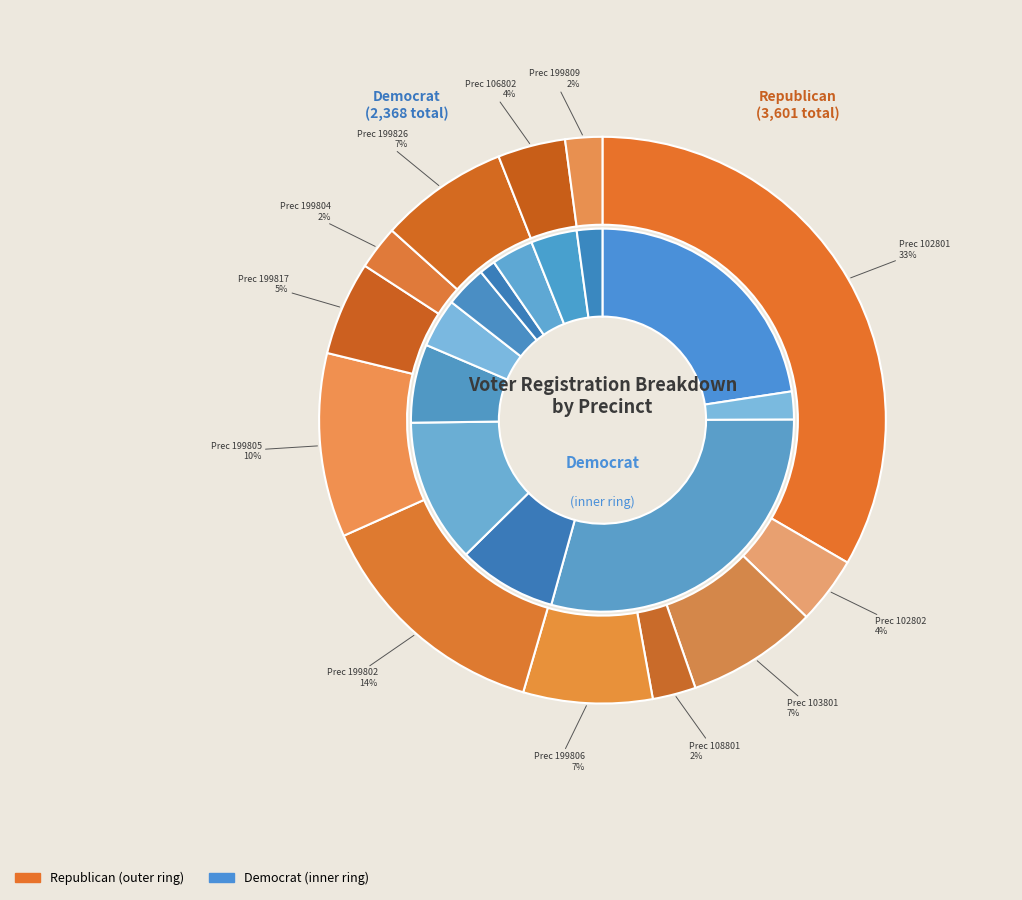

Which category has the biggest portion of the pie?

102801